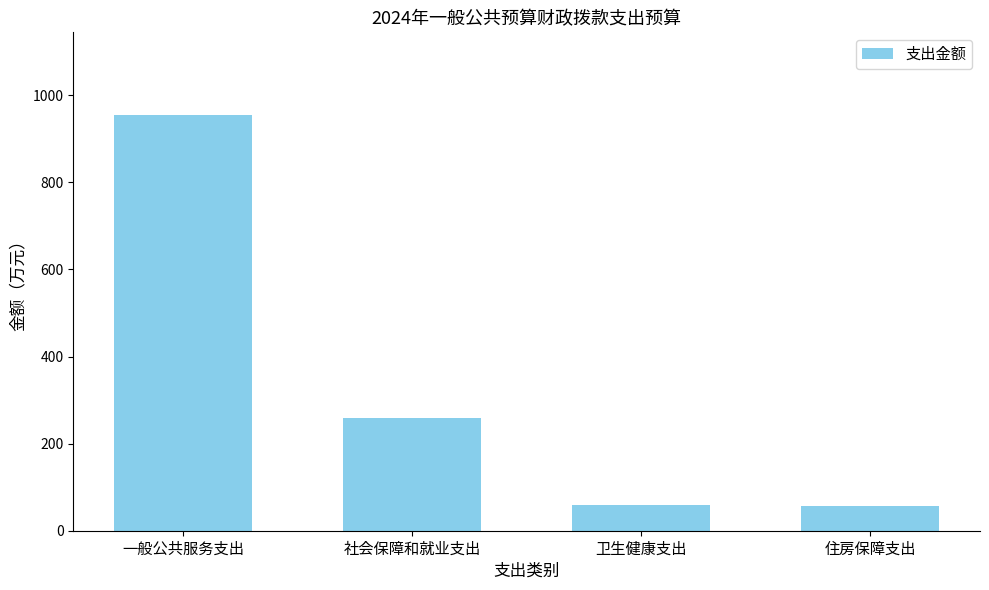

What is the average value?

331.7